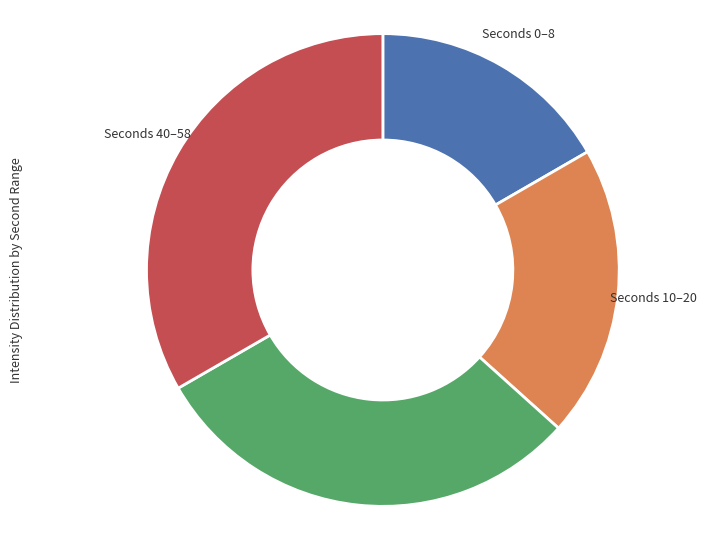

Combined, do Seconds 22–38 and Seconds 0–8 account for over 50%?

No